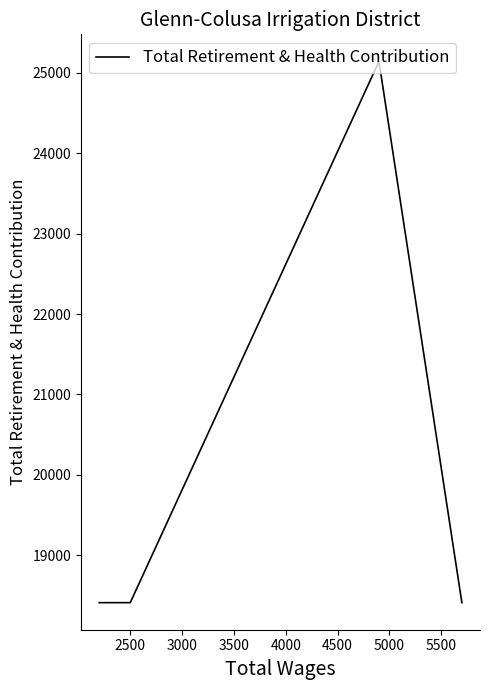

How many series are shown in this chart?

1